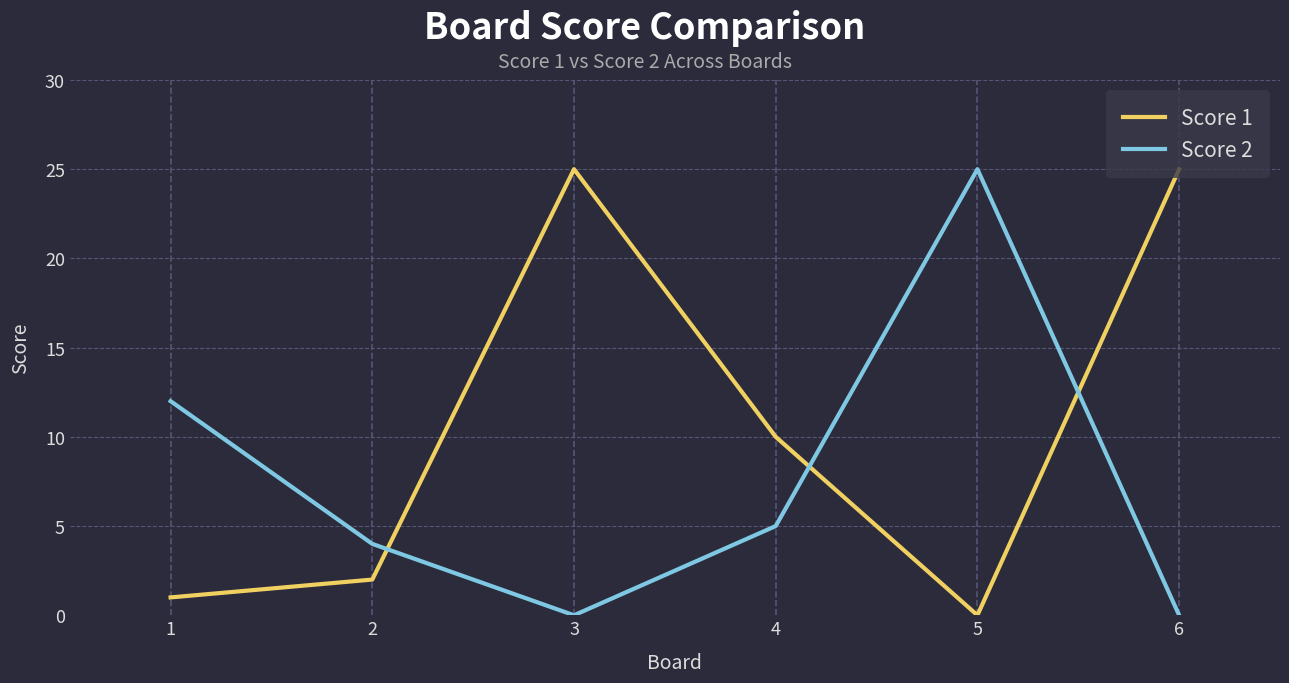

What is the average value of the Score 2 series?

8